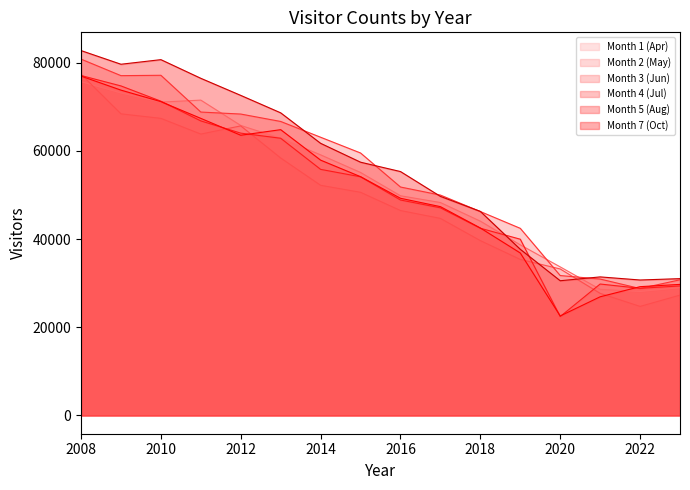

At which category is the sum across all series the highest?

2008